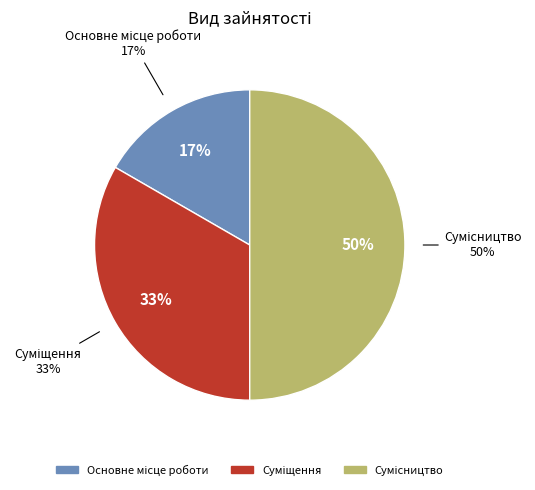

What percentage is the Сумісництво slice, to the nearest percent?

50%